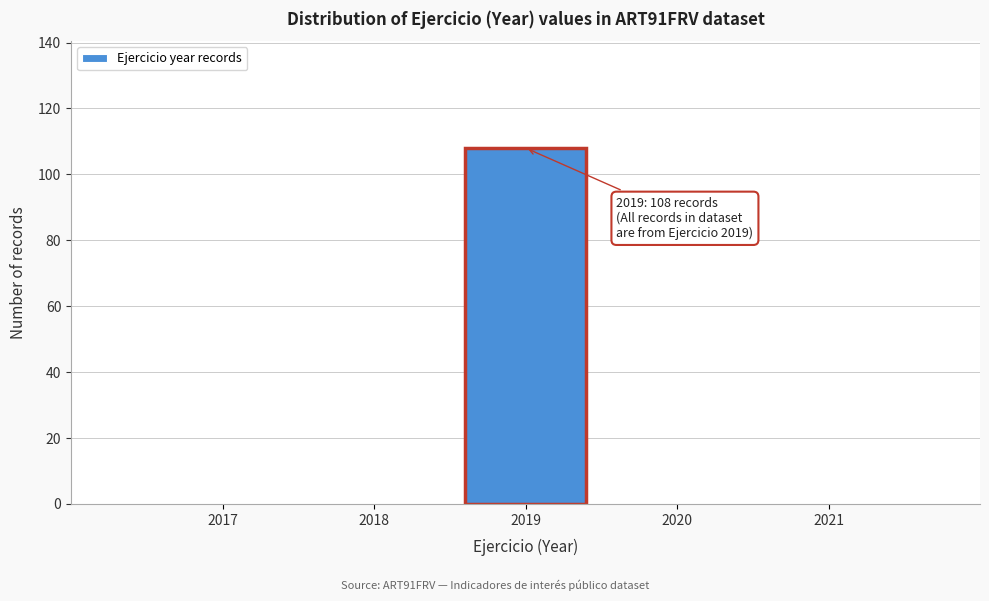

Reading right to left, list all the values displayed in this chart.

2021=0	2020=0	2019=108	2018=0	2017=0